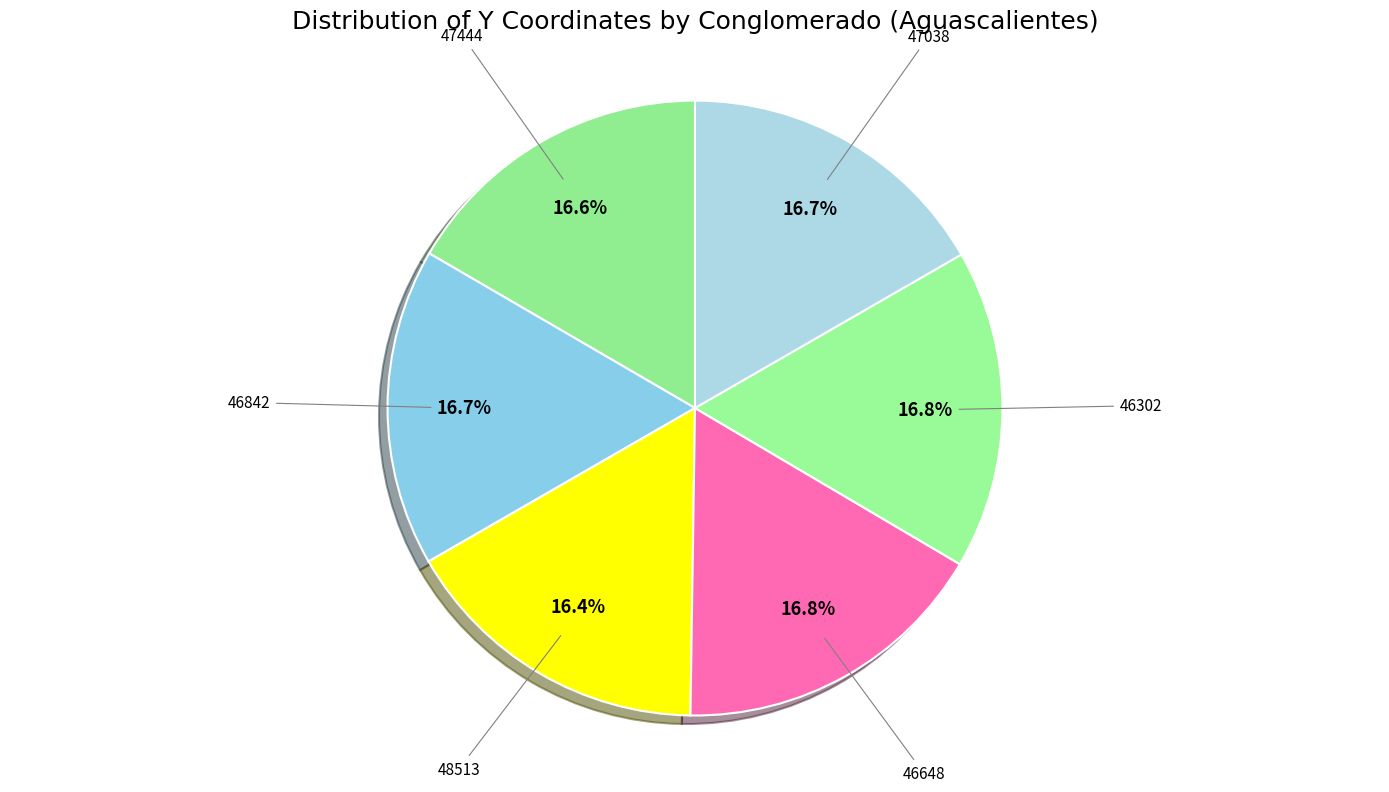

What percentage is the 46302 slice, to the nearest percent?

17%